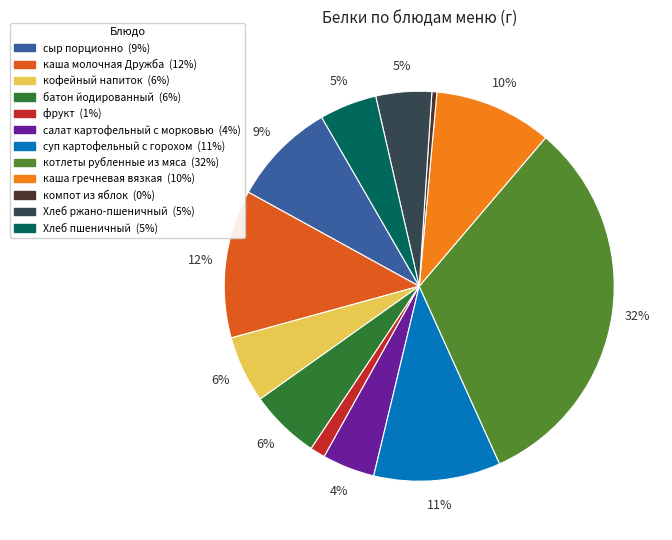

Do Хлеб ржано-пшеничный and компот из яблок together represent more than half of the pie?

No